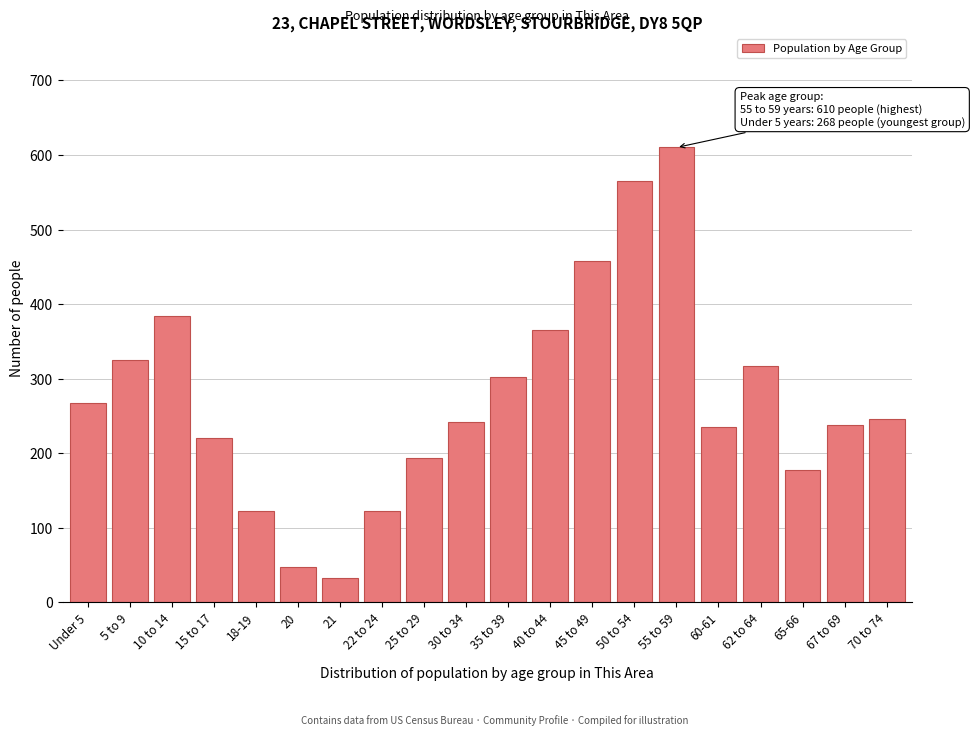

Which has a higher value, 21 or 65-66?

65-66